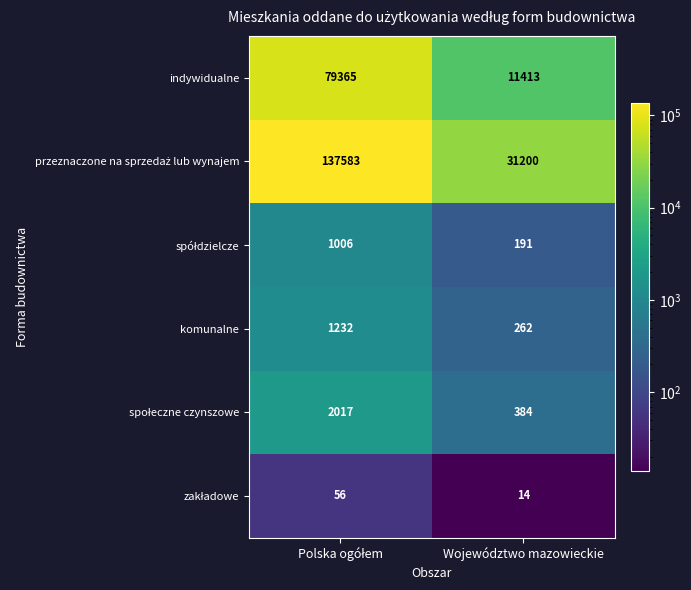

What is the highest value of the indywidualne series?

79365